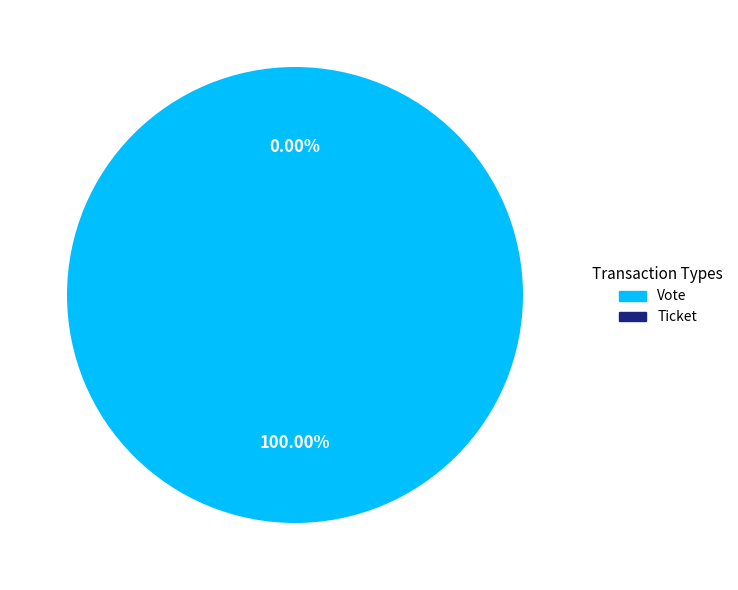

Count the number of slices in the pie.

2